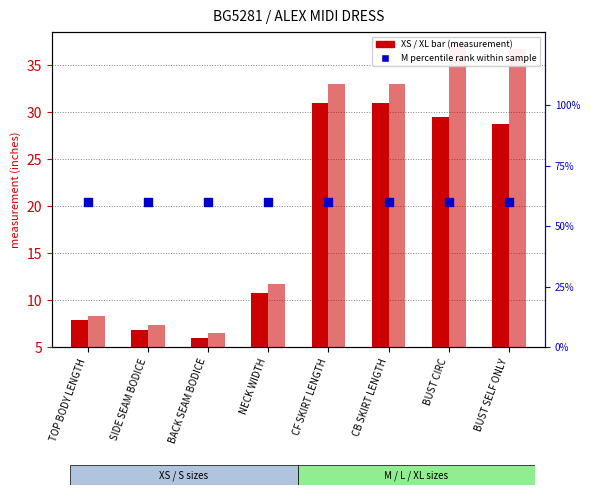

At which category is the sum across all series the highest?

BUST CIRC